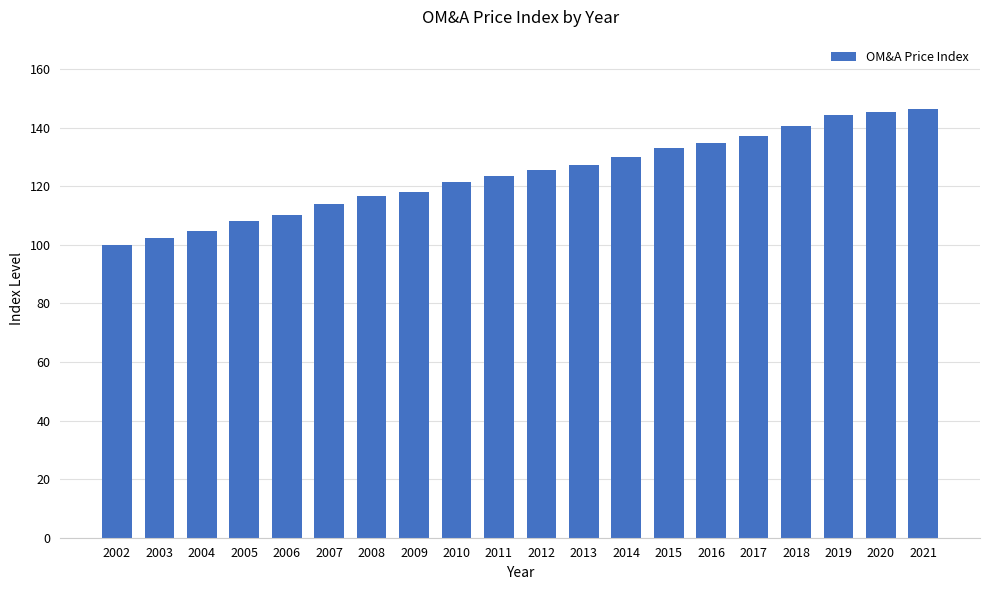

What is the minimum value shown in the chart?

100.0